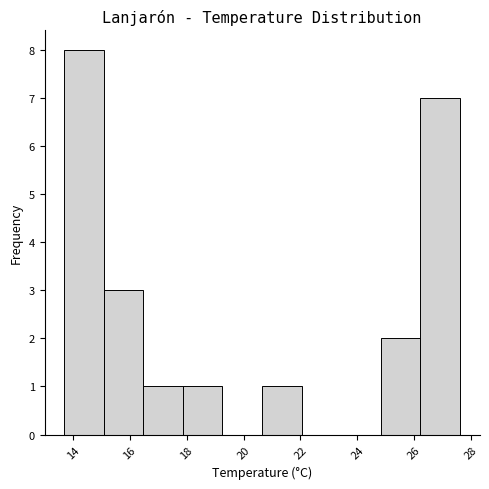

Reading left to right, transcribe this chart: for each bar, give the range it covers on the x-axis and its height. Neither the bar edges nor the heights are printed on the chart, so give them approximately, as read against the axes.

13.8 to 15.0: 8
15.0 to 16.4: 3
16.4 to 17.8: 1
17.8 to 19.2: 1
19.2 to 20.6: 0
20.6 to 22.0: 1
22.0 to 23.4: 0
23.4 to 24.8: 0
24.8 to 26.2: 2
26.2 to 27.6: 7